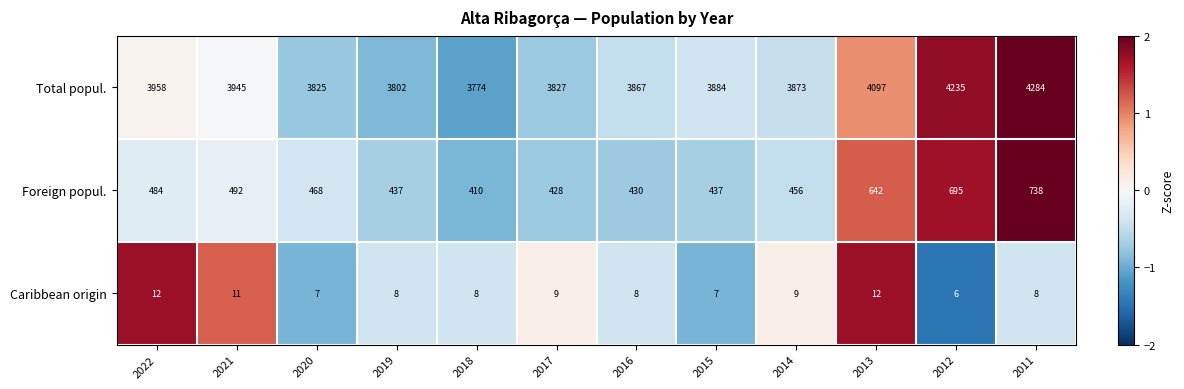

What is the sum of the Foreign popul. values at 2014 and 2012?

1151